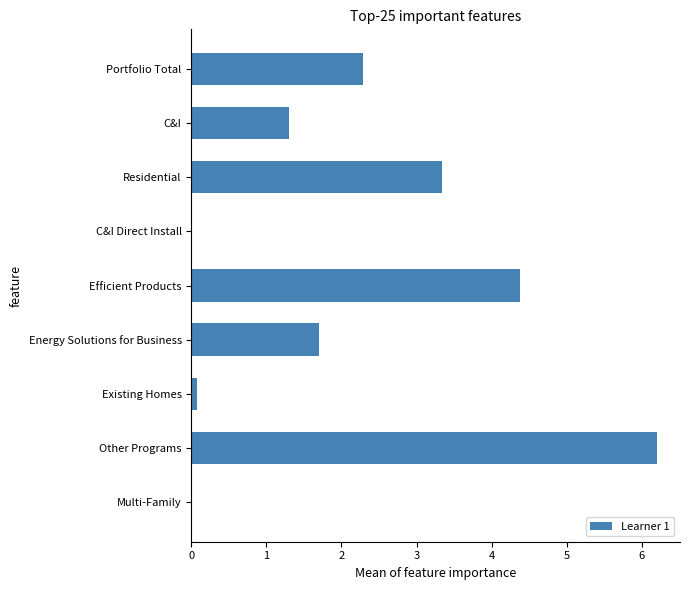

What is the change in value from Efficient Products to Other Programs?

+1.8